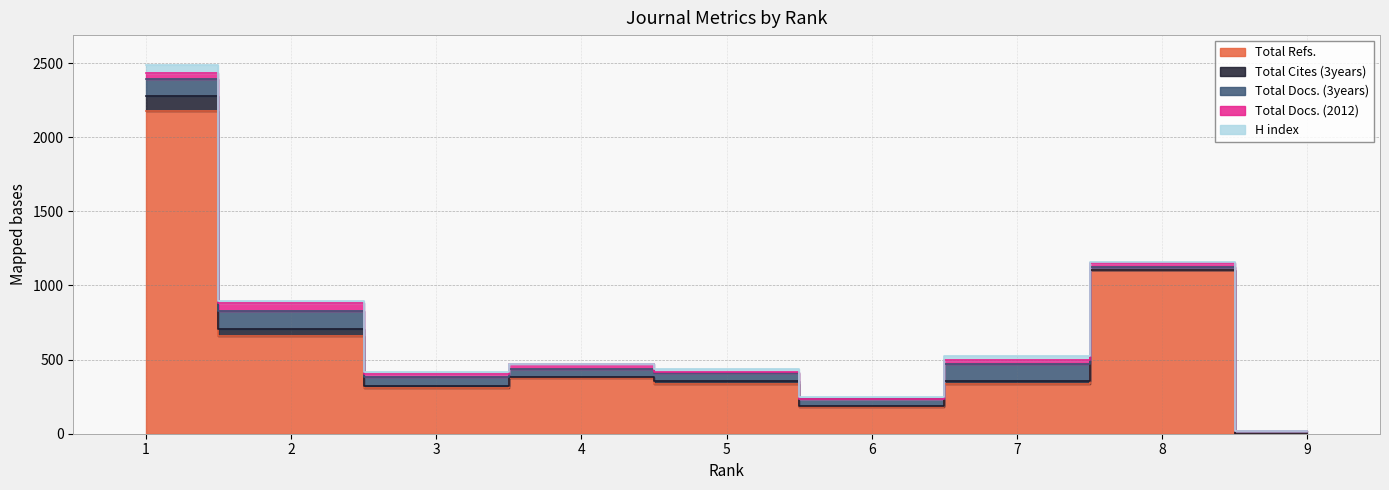

Where does the Total Refs. series first go above 334?

1